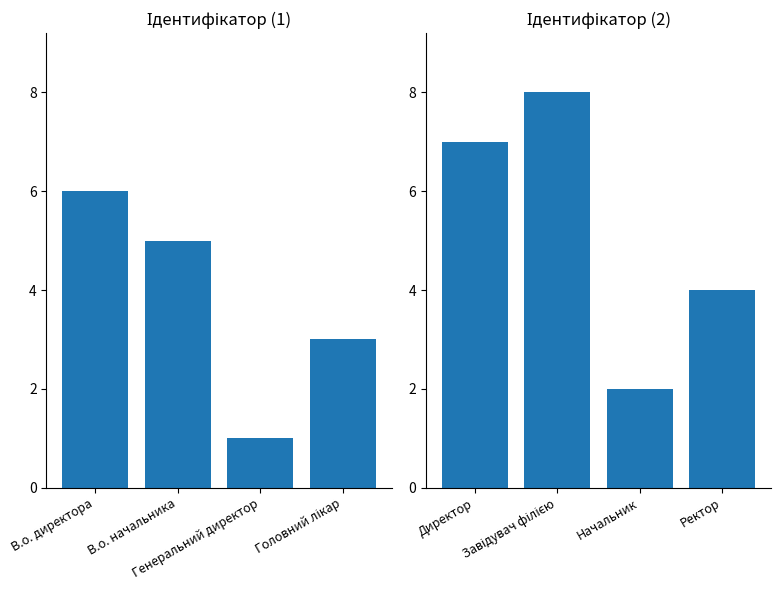

True or false: the data shows 1 at Начальник.

False